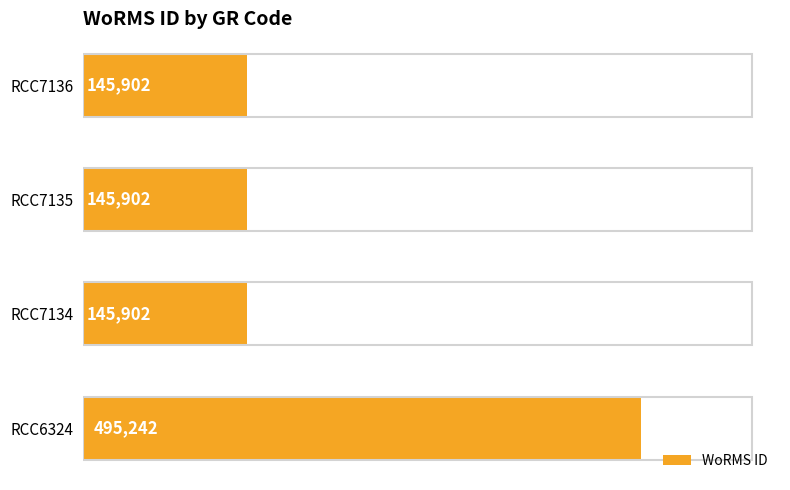

What is the difference between the maximum and minimum values?

349340